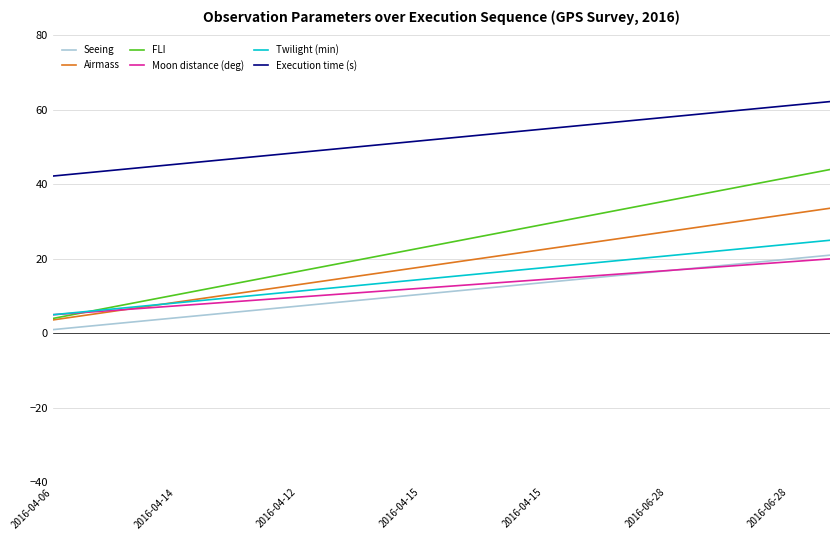

Which series has the largest total across all categories?

Execution time (s)